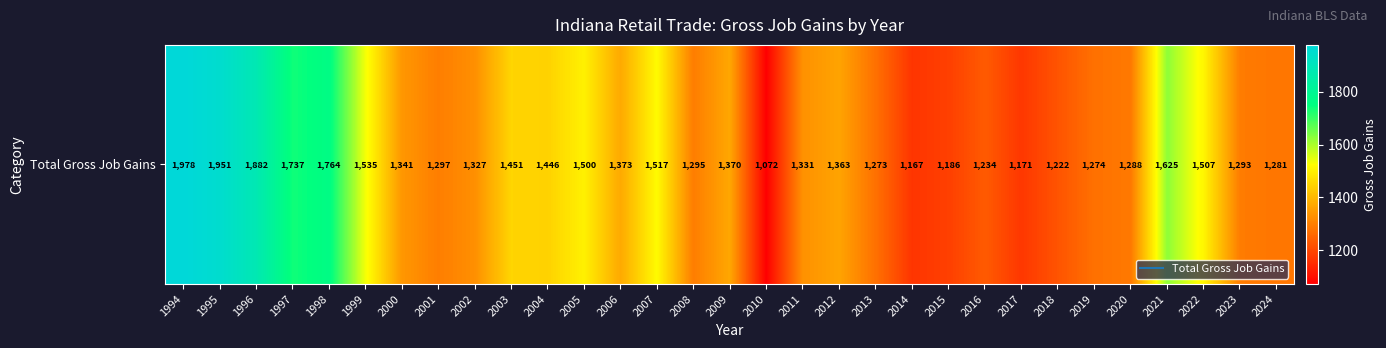

The chart shows a value of 1327 at 2002. True or false?

True